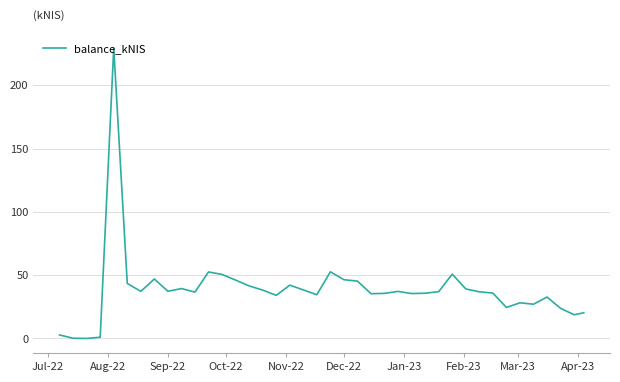

What is the greatest value displayed?

229.4